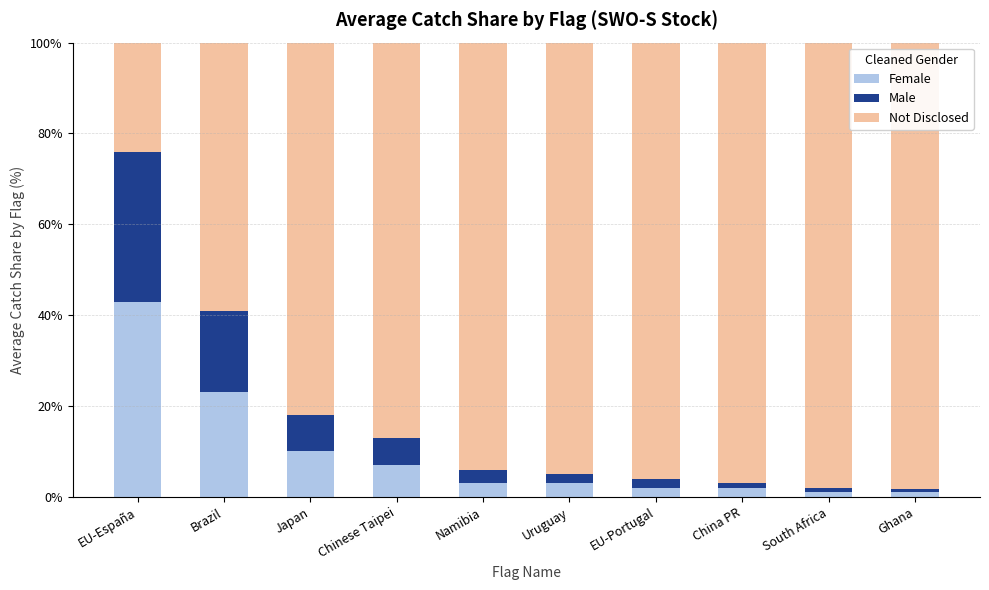

The value of Female at Japan is 10.0. True or false?

True